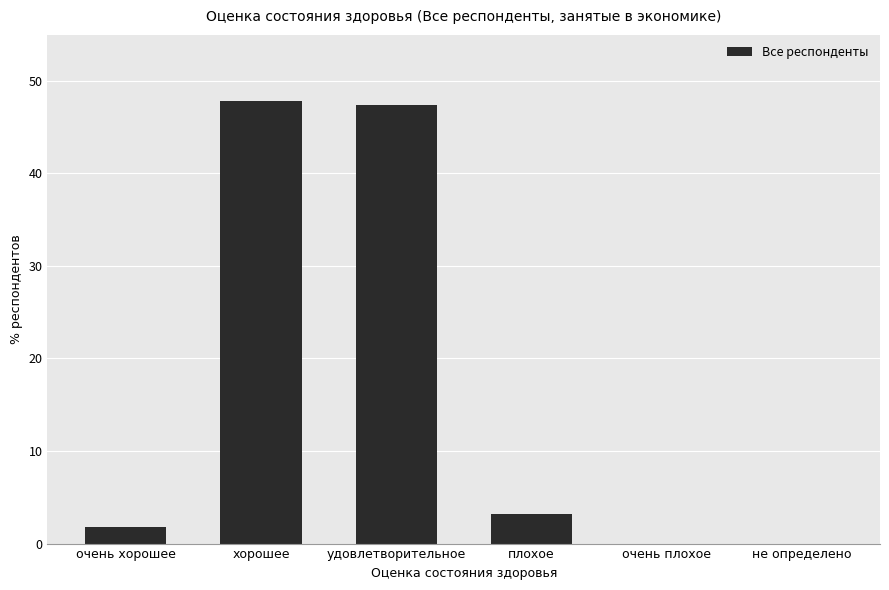

Reading left to right, extract all data points from this chart.

1.7	47.8	47.3	3.2	0.0	0.0